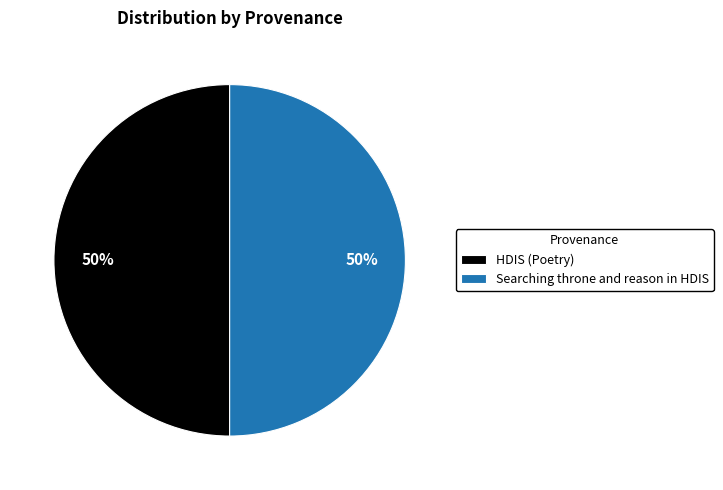

The Searching throne and reason in HDIS slice represents 50% of the pie. True or false?

True